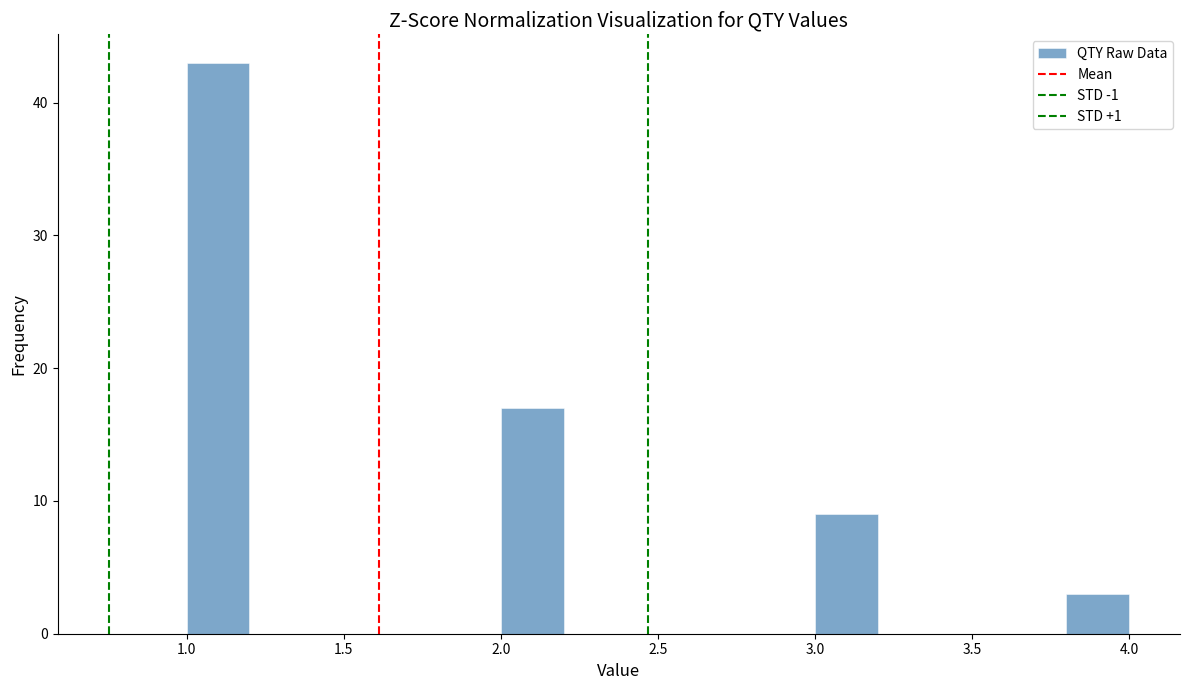

Which range on the x-axis has the tallest bar?

1.0 to 1.2